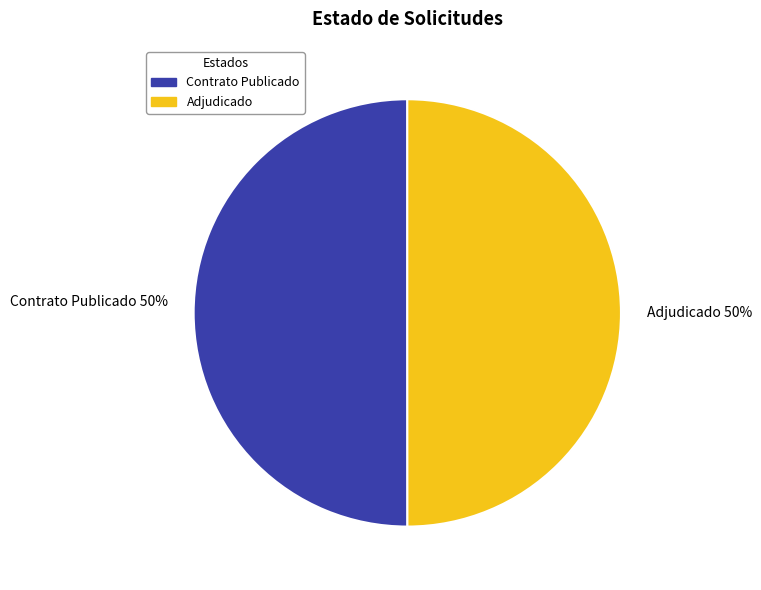

To the nearest percent, what is the average slice percentage?

50%